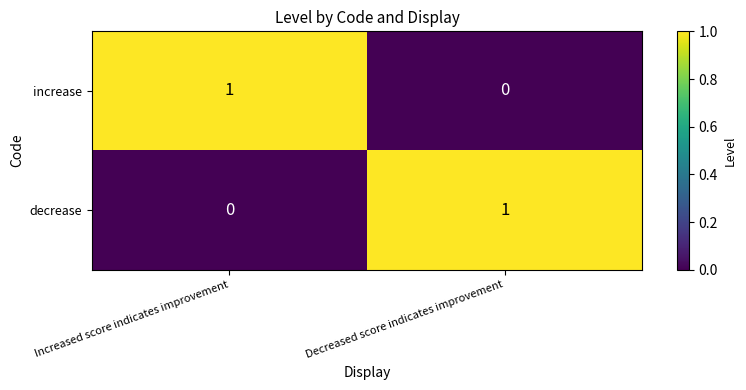

What is the greatest value displayed?

1